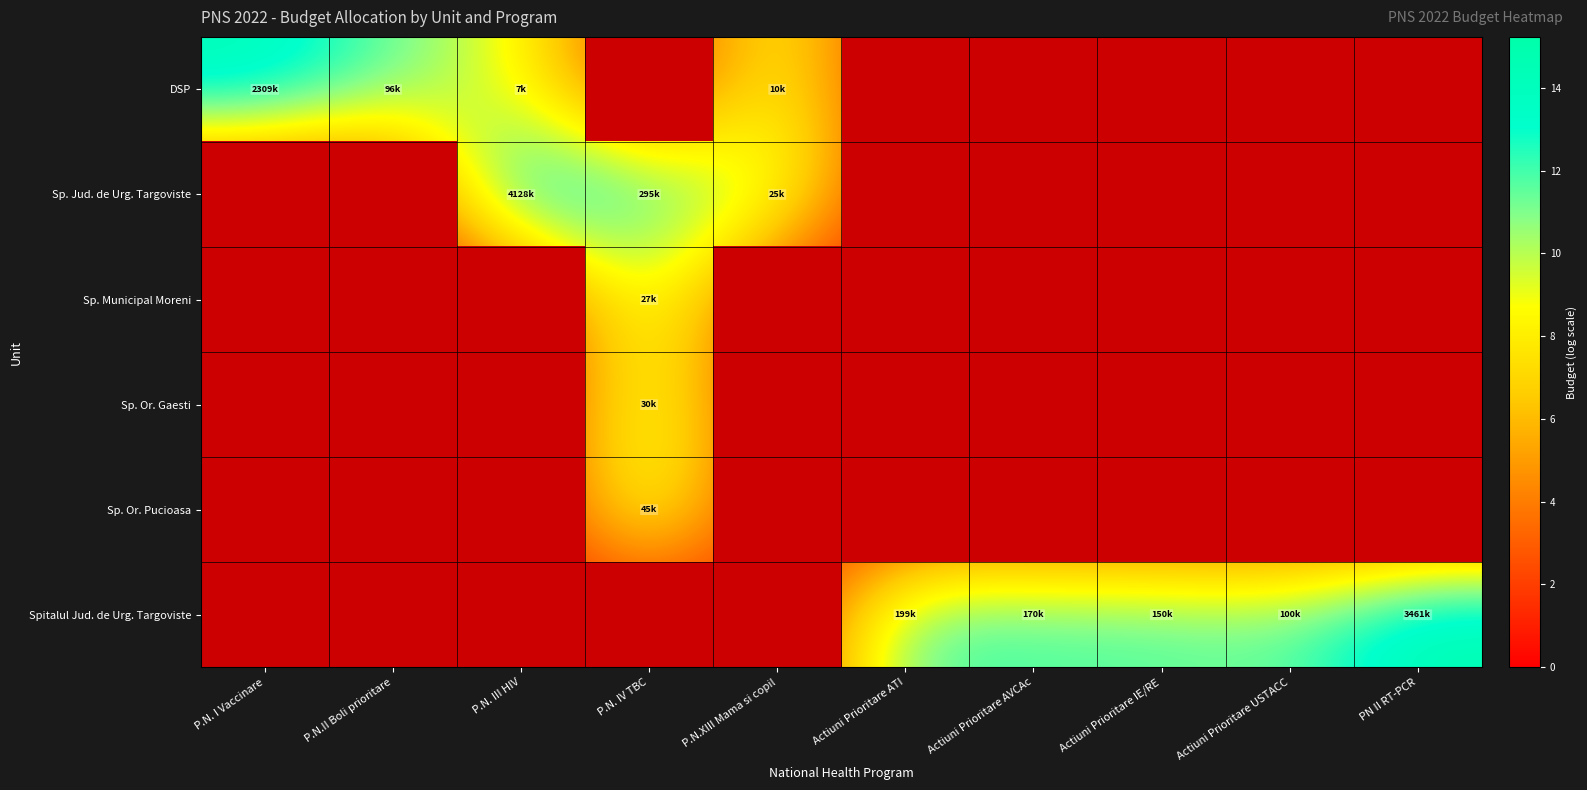

Where is Spitalul Jud. de Urg. Targoviste nearest to the value 1?

P.N. I Vaccinare